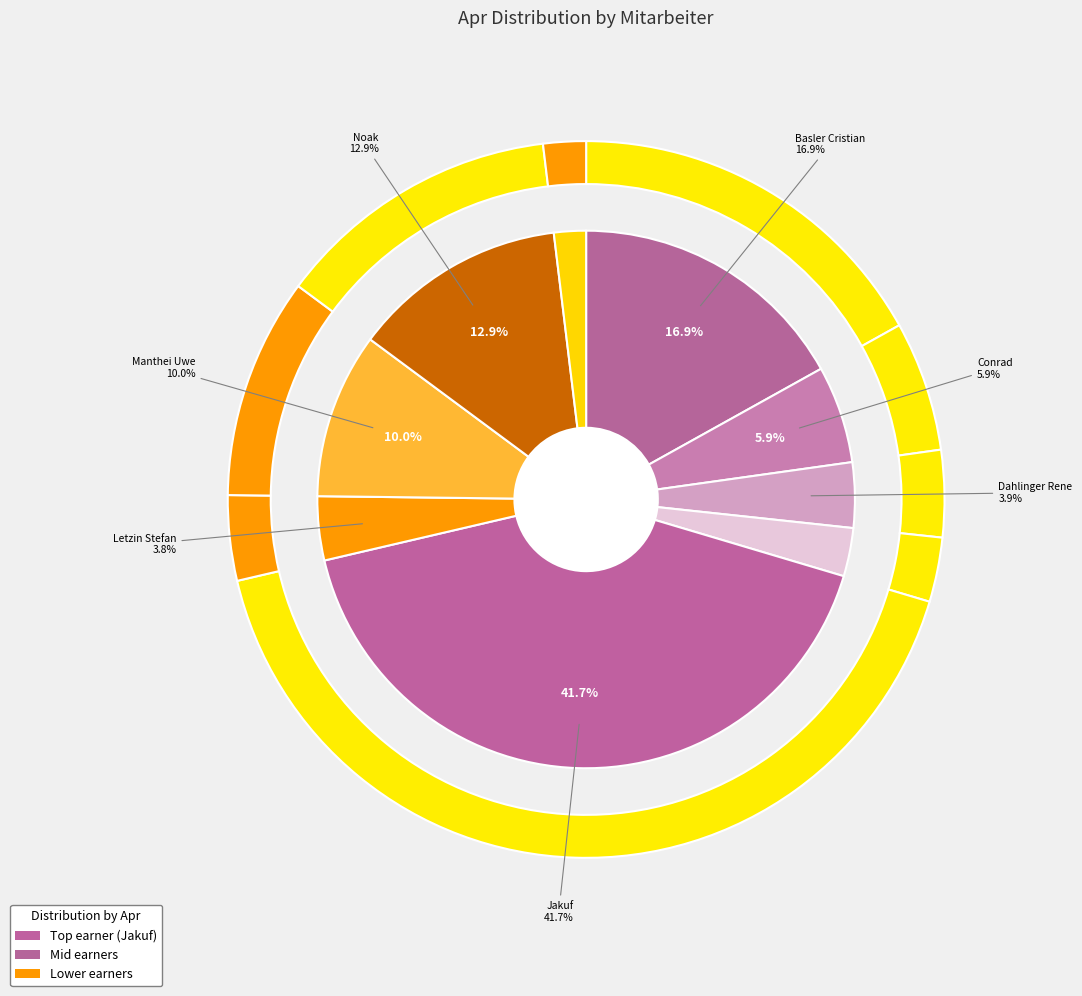

What percentage is the Heiligmann Steffen slice, to the nearest percent?

3%